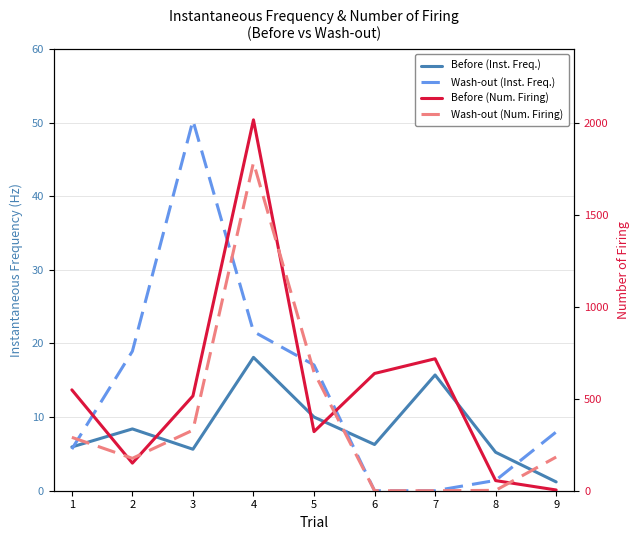

Is the value of Before (Num. Firing) at 1 greater than the value of Wash-out (Num. Firing) at 8?

Yes